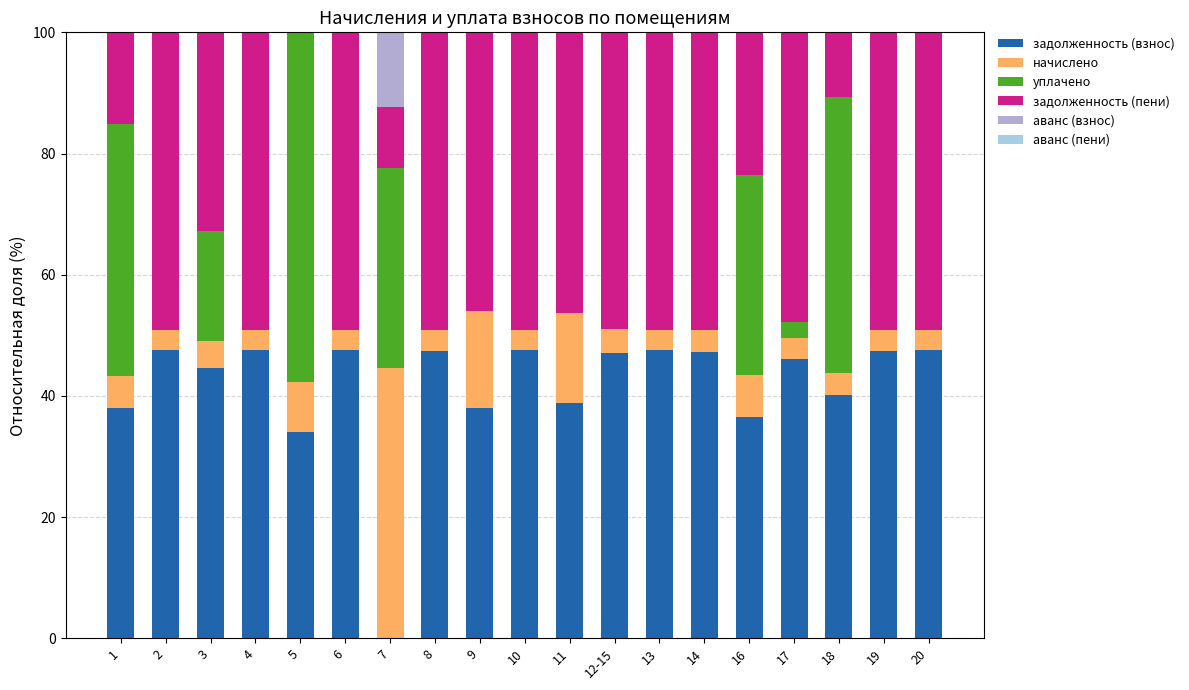

What is the total value across all series at 9?

100.0